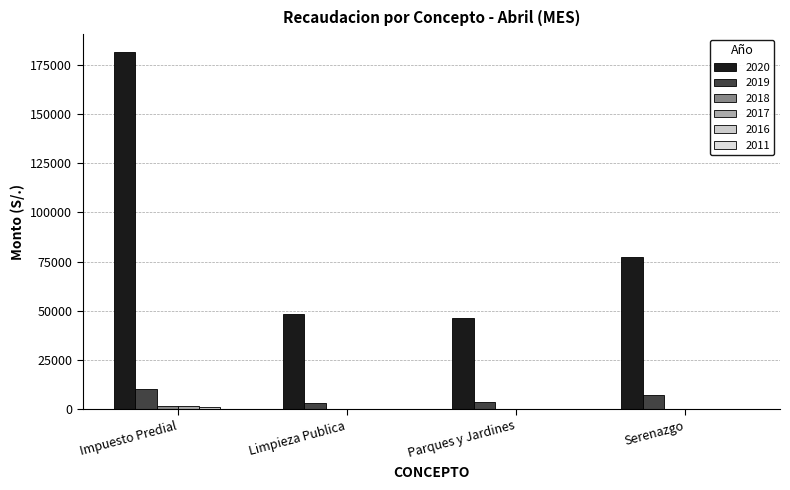

How many groups of bars are there?

4